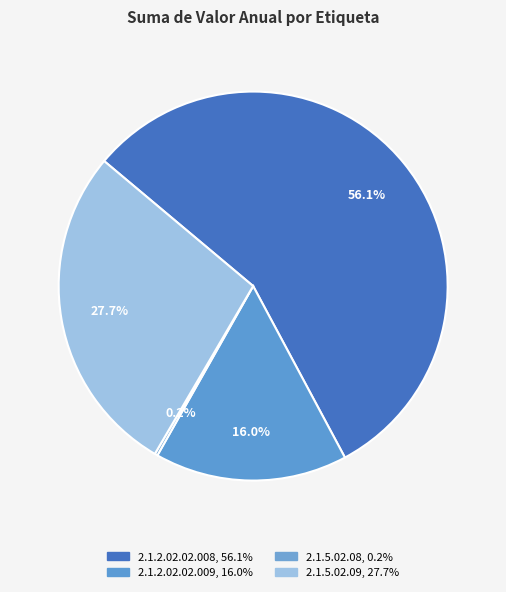

True or false: 2.1.5.02.08 accounts for 8% of the total.

False